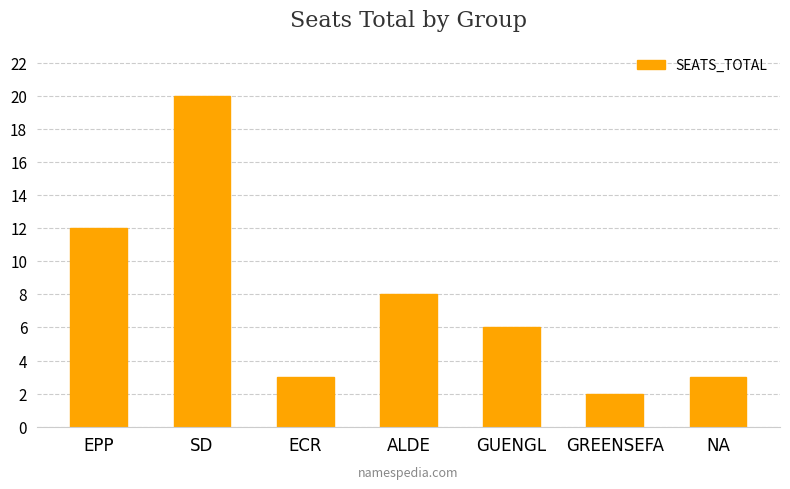

Which label corresponds to the smallest value in the chart?

GREENSEFA